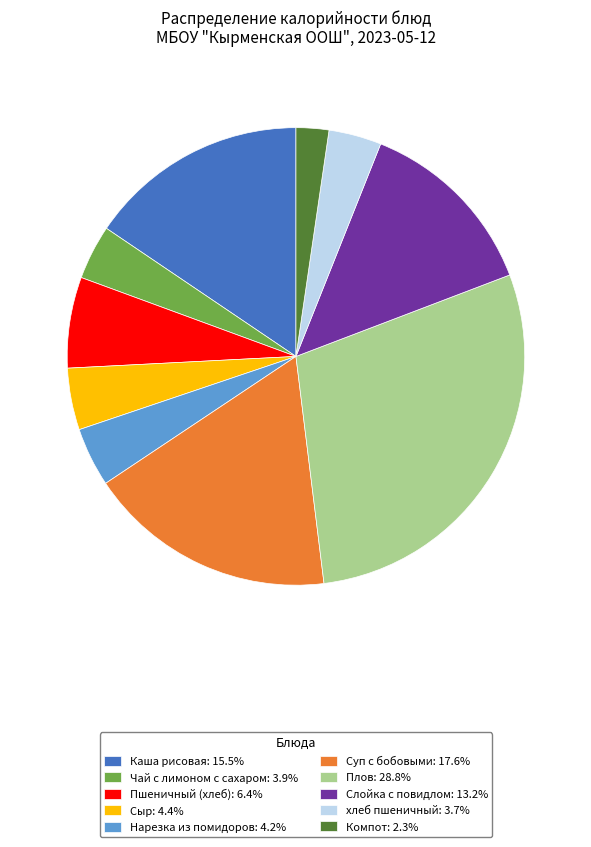

Approximately how many times larger is the value at Сыр: 4.4% compared to Пшеничный (хлеб): 6.4%?

0.7